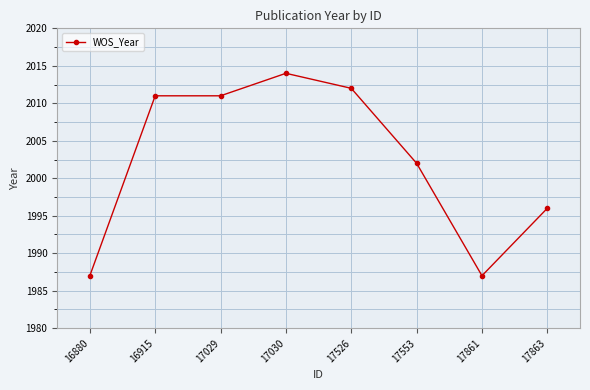

What is the difference between the values at 17863 and 17526?

16